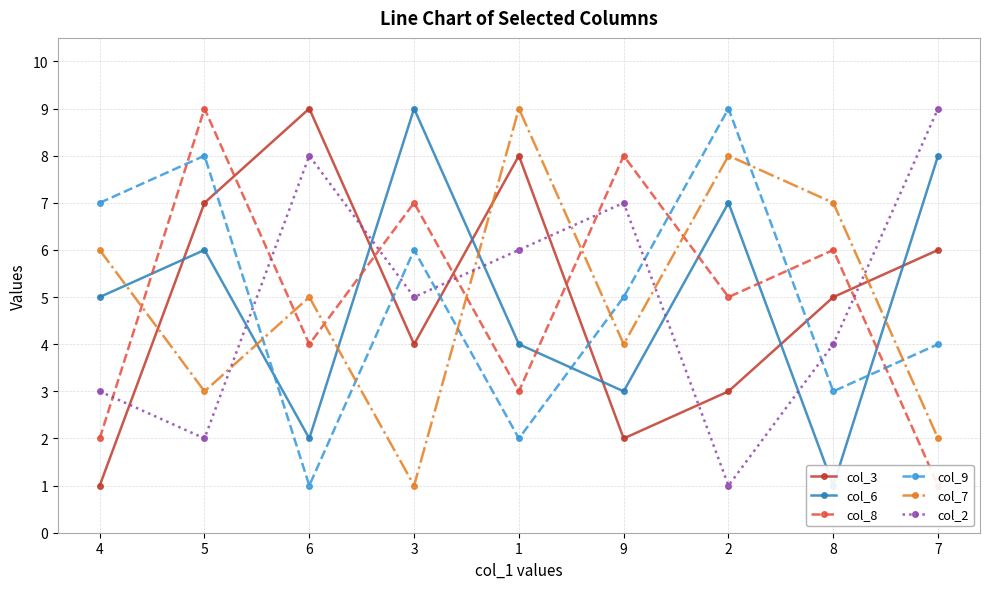

List the labels in order of col_2 value, smallest first.

2, 5, 4, 8, 3, 1, 9, 6, 7